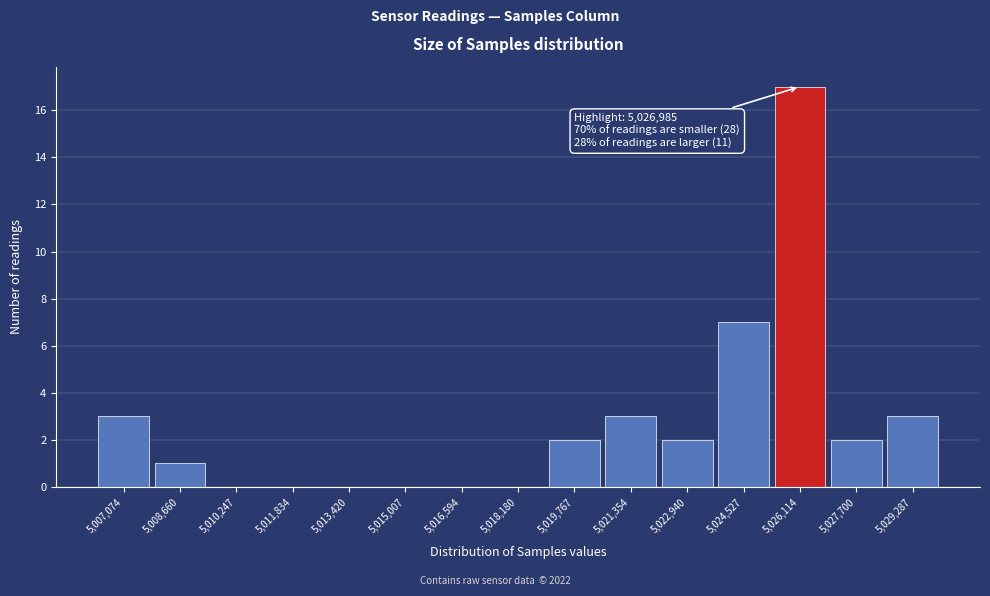

Reading left to right, list all the values displayed in this chart.

5,007,074=3	5,008,660=1	5,010,247=0	5,011,834=0	5,013,420=0	5,015,007=0	5,016,594=0	5,018,180=0	5,019,767=2	5,021,354=3	5,022,940=2	5,024,527=7	5,026,114=17	5,027,700=2	5,029,287=3